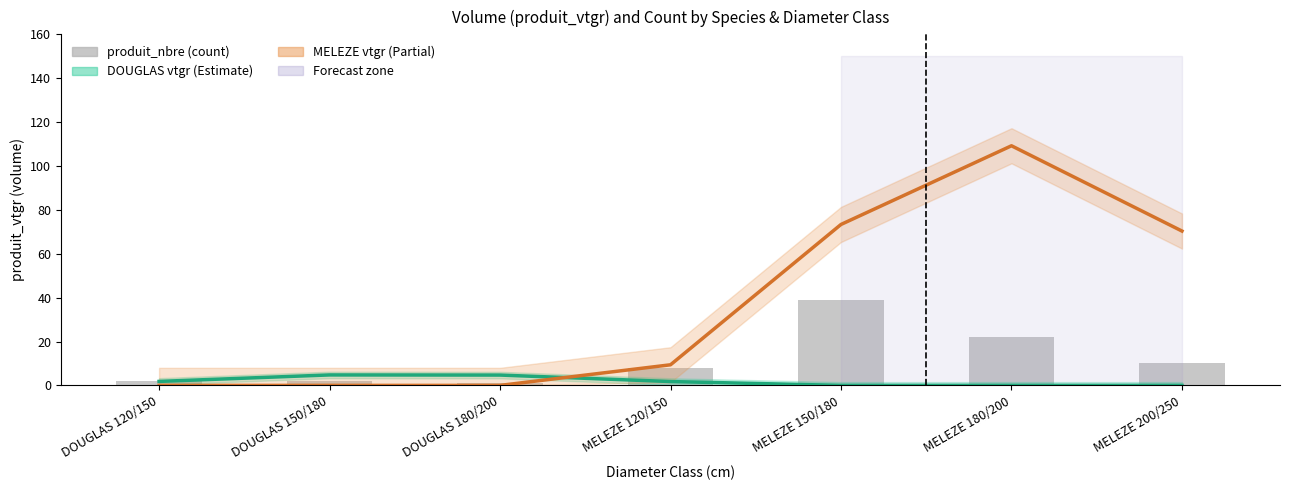

Reading left to right, what are all the values shown in this chart?

DOUGLAS produit_vtgr: DOUGLAS 120/150=1.8	DOUGLAS 150/180=4.8	DOUGLAS 180/200=4.7	MELEZE 120/150=1.8	MELEZE 150/180=0.0	MELEZE 180/200=0.0	MELEZE 200/250=0.0
MELEZE DU JAPON produit_vtgr: DOUGLAS 120/150=0.0	DOUGLAS 150/180=0.0	DOUGLAS 180/200=0.0	MELEZE 120/150=9.4	MELEZE 150/180=73.4	MELEZE 180/200=109.2	MELEZE 200/250=70.3
produit_nbre: DOUGLAS 120/150=2.0	DOUGLAS 150/180=2.0	DOUGLAS 180/200=1.0	MELEZE 120/150=8.0	MELEZE 150/180=39.0	MELEZE 180/200=22.0	MELEZE 200/250=10.0